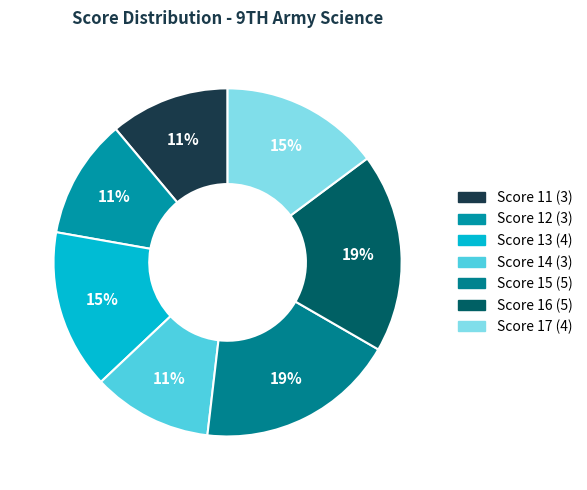

Count the number of slices in the pie.

7